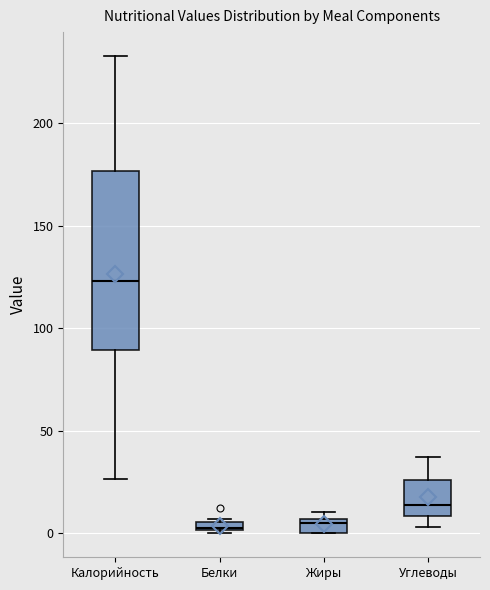

Where is the lower edge of the box for Белки on the y-axis? The values are not printed on the chart, so give them approximately, as read against the axis.

0